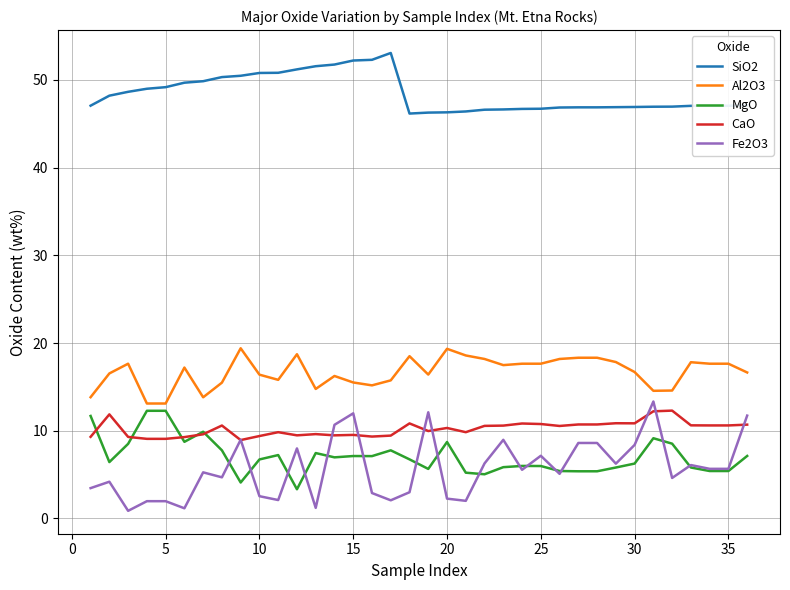

Does the chart have visible grid lines?

Yes